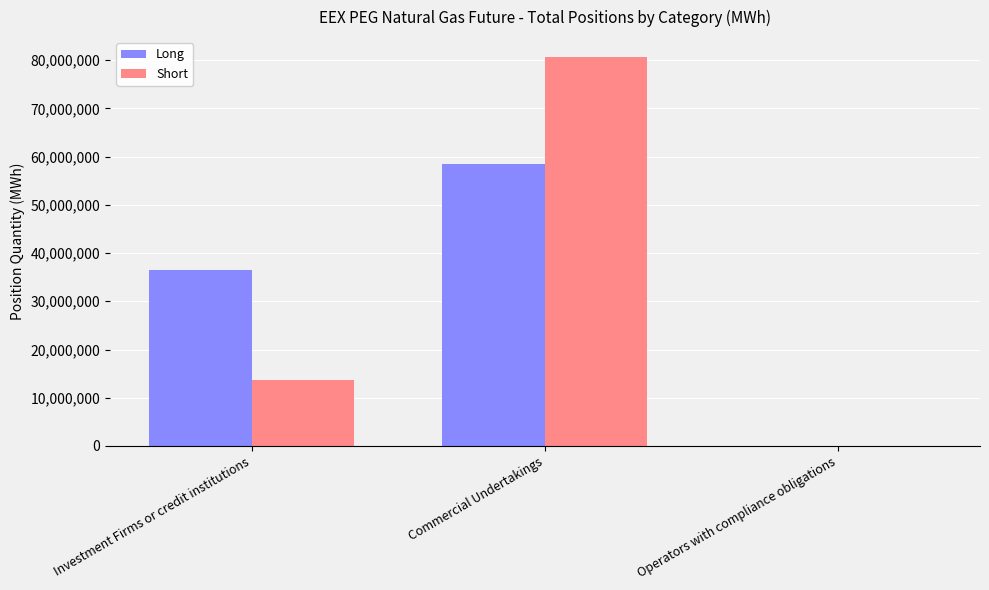

The Short series shows -46274407 at Operators with compliance obligations. True or false?

False